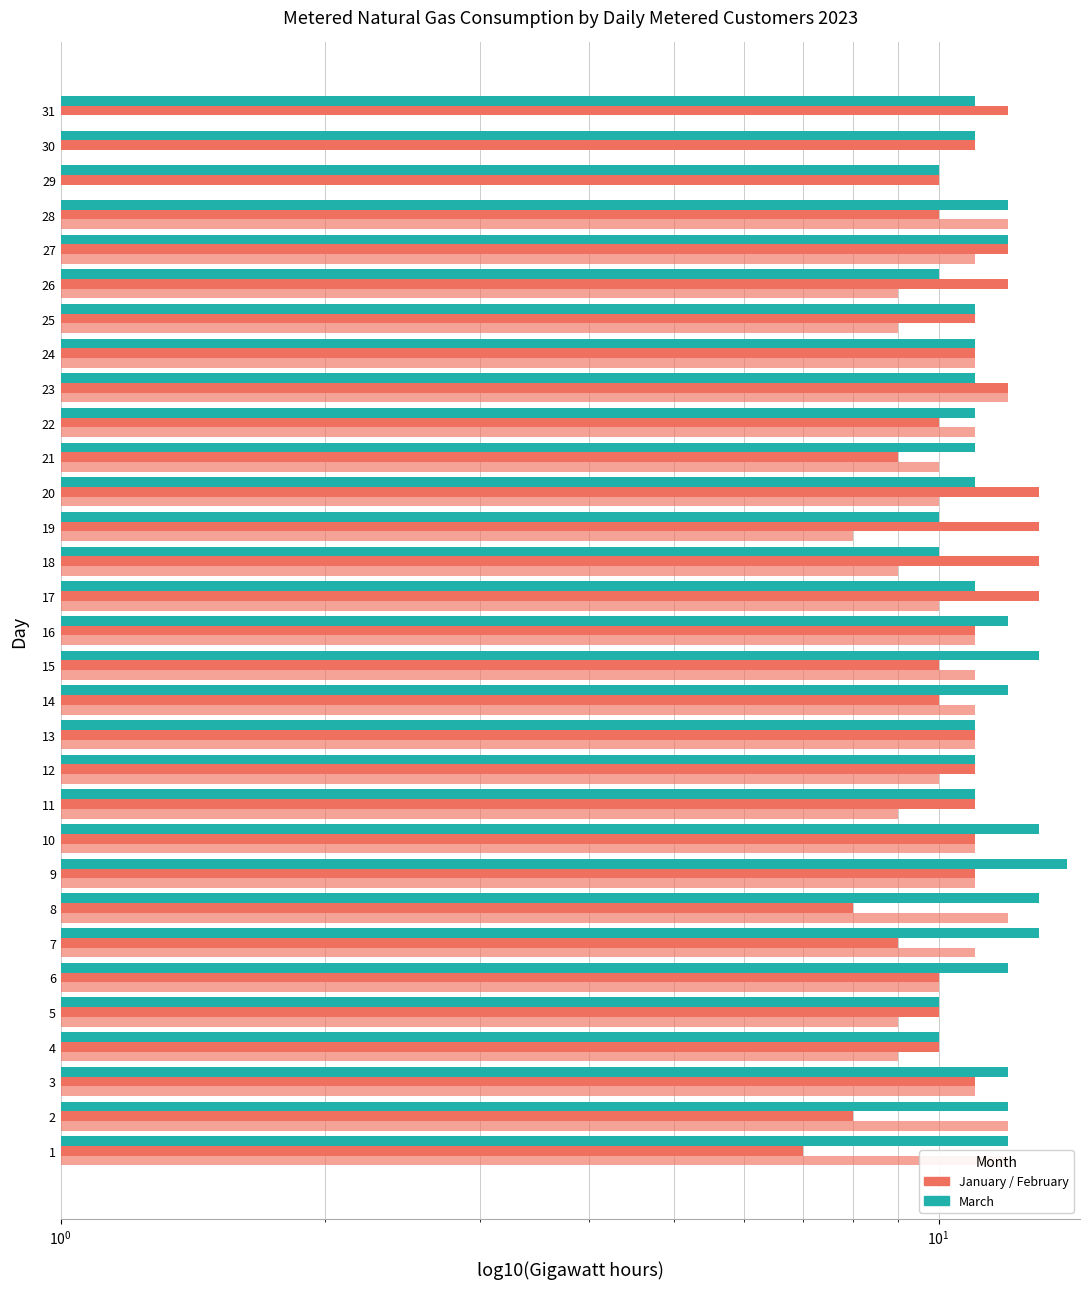

Which series has the largest total across all categories?

March